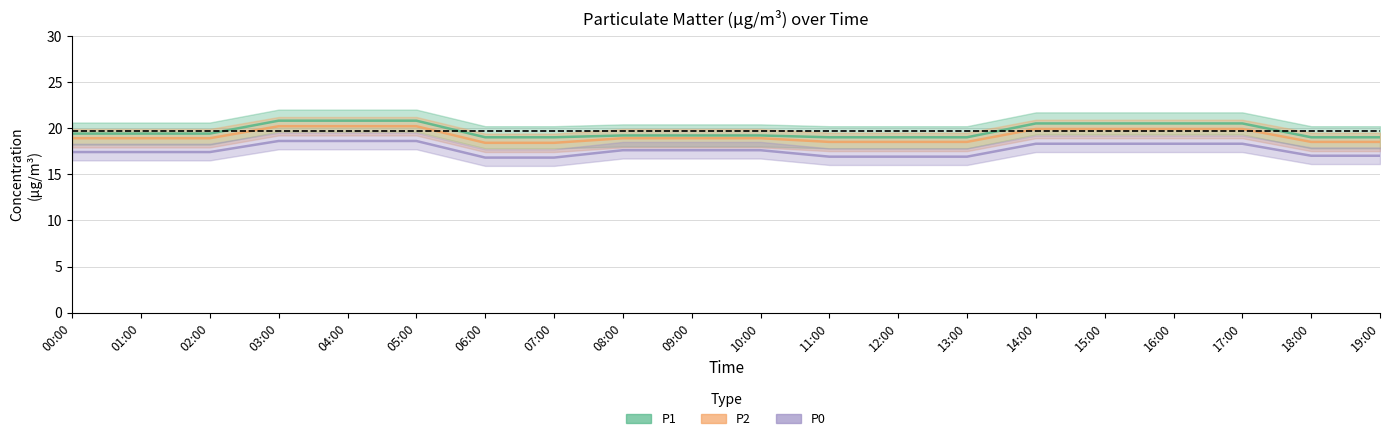

What is the label of the 8th point from the left?

07:00